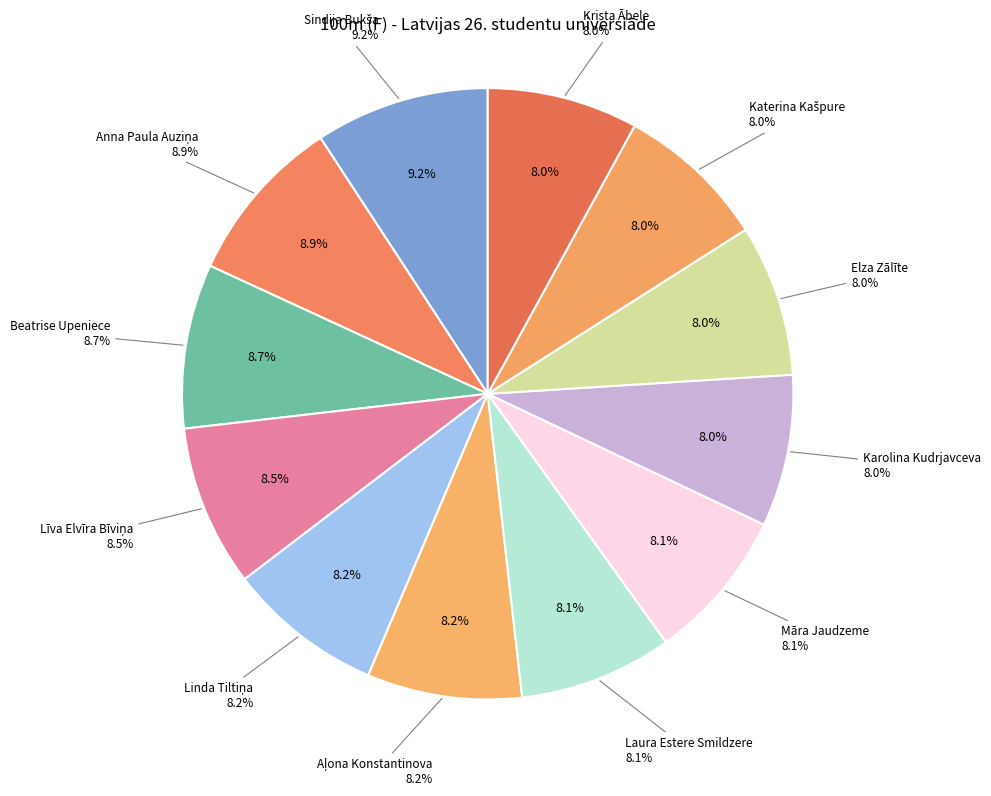

Is there any slice that represents more than half of the pie?

No